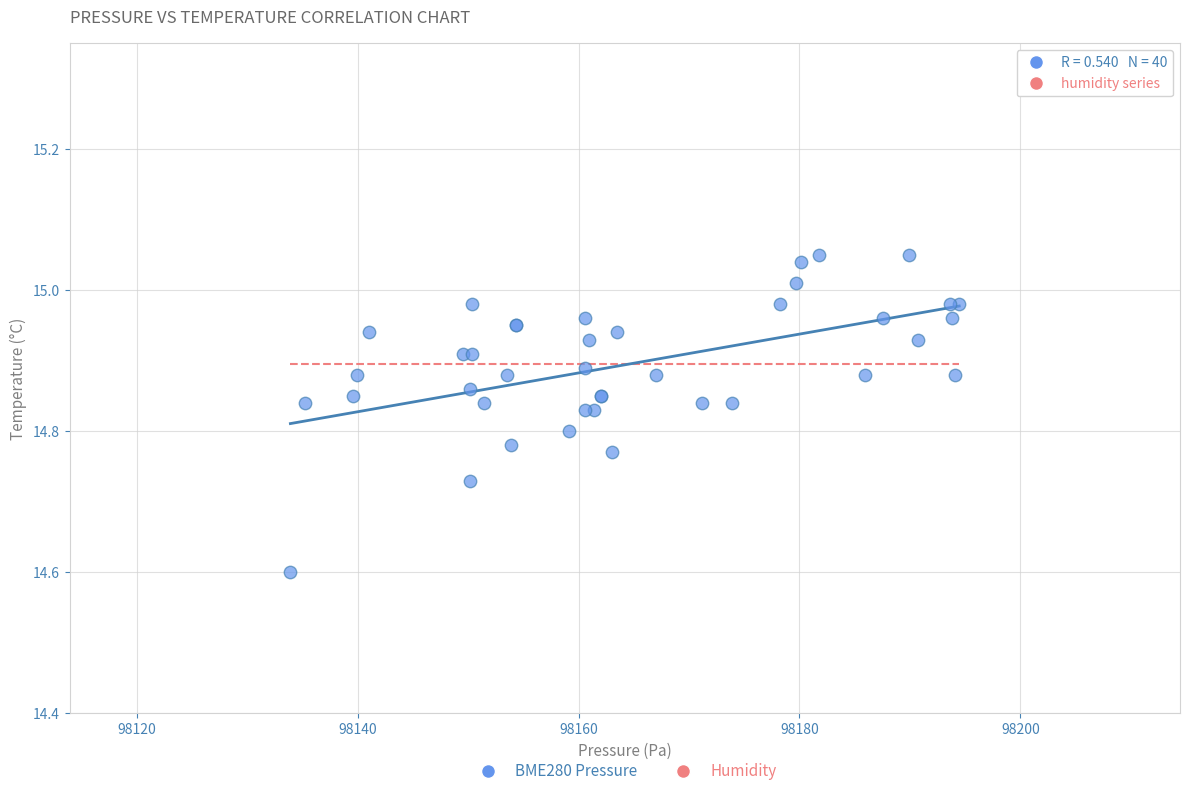

What Y value in the scatter plot is closest to 14?

14.6